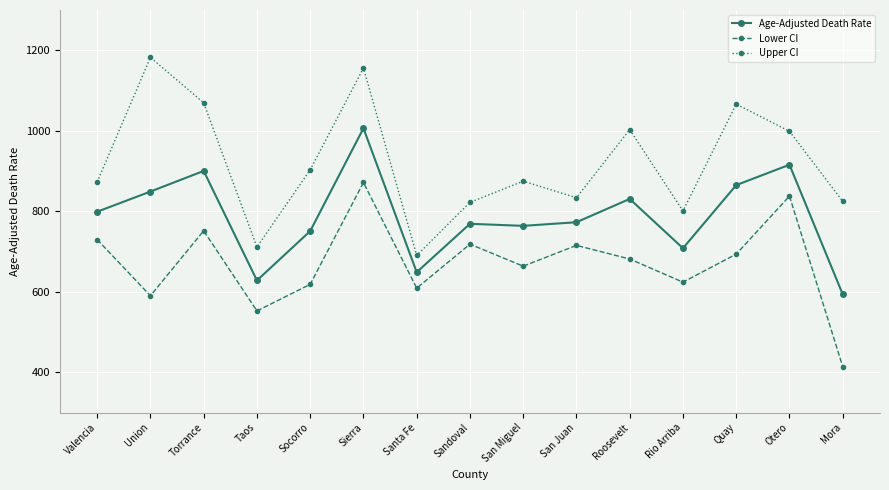

Which label corresponds to the largest value in the chart?

Union